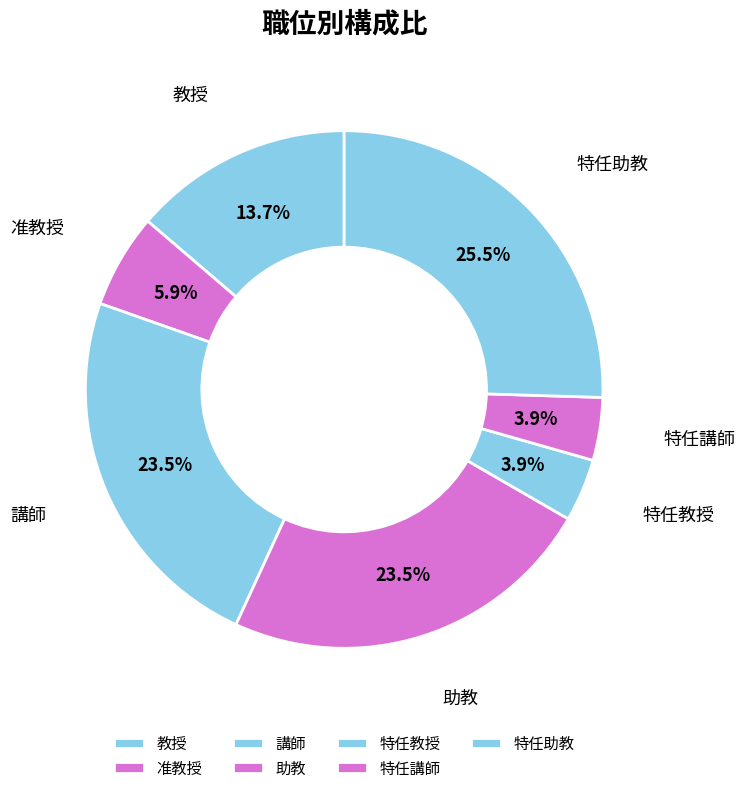

What portion of the pie excludes 准教授?

94.1%